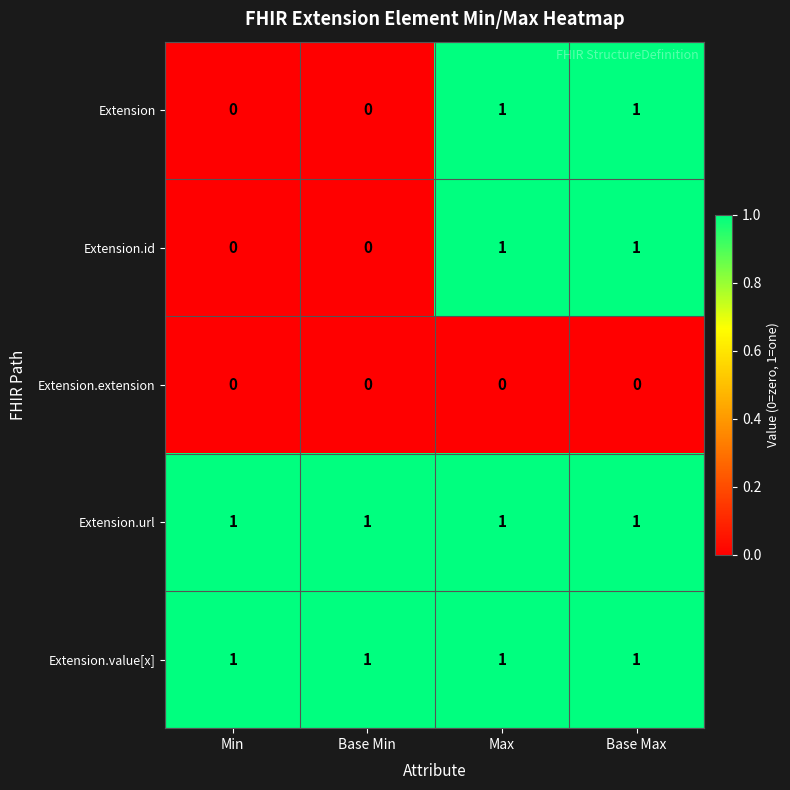

Is it true that Extension equals 0 at Min?

True